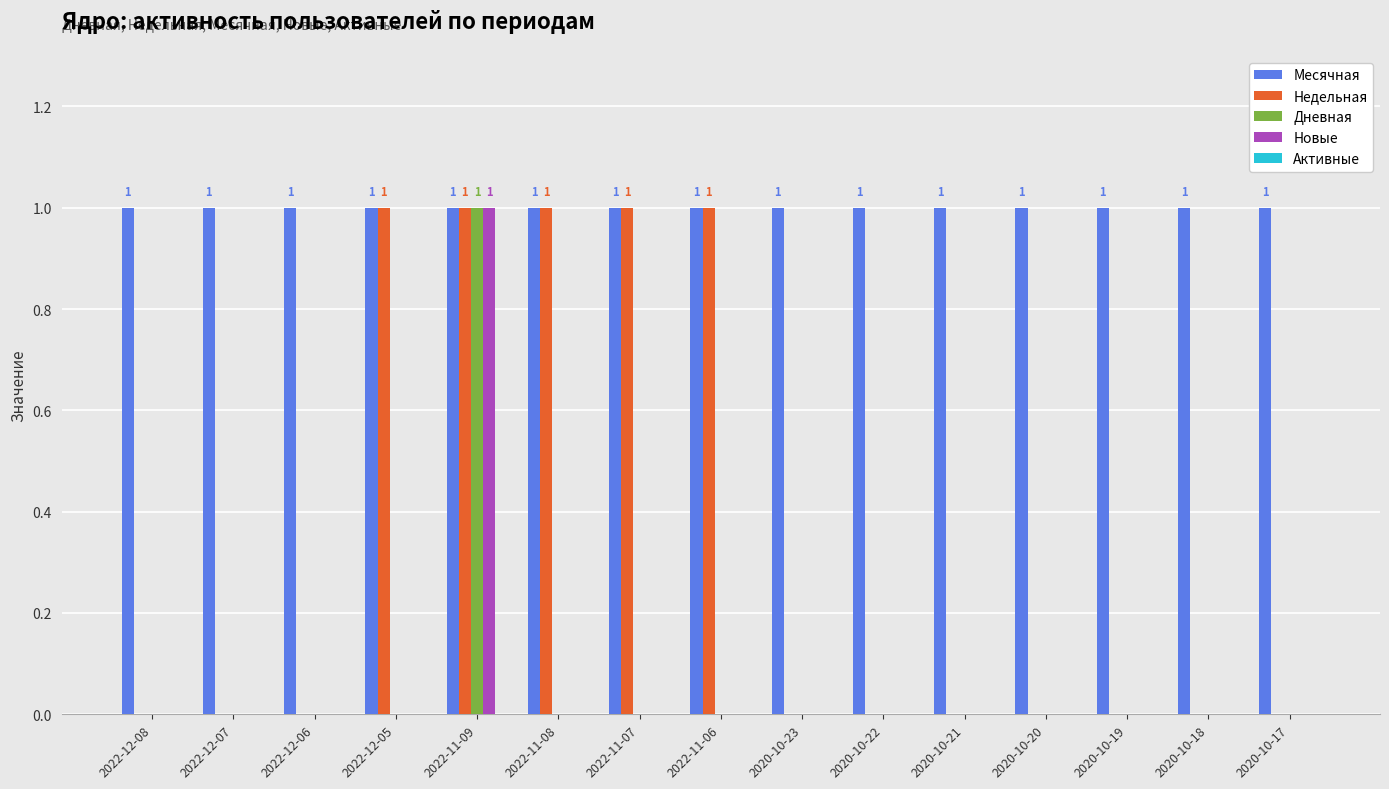

What is the sum of the Новые values at 2020-10-18 and 2022-11-09?

1